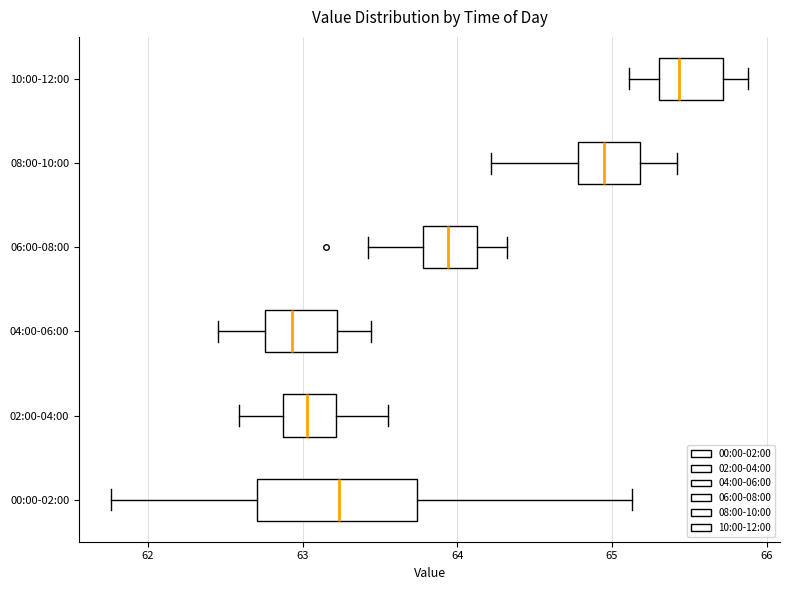

Which box is the widest, from its left edge to its right edge?

00:00-02:00